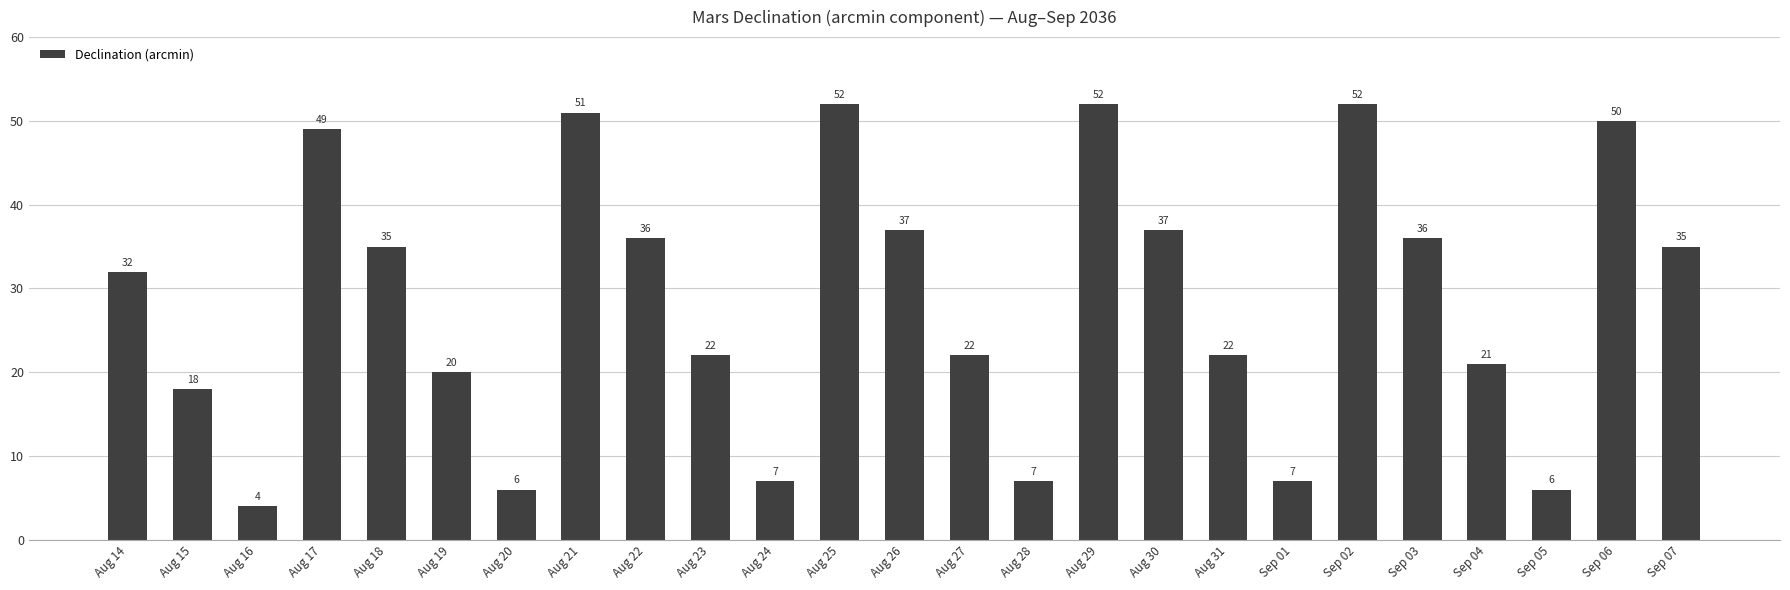

What is the sum of the values at Aug 15 and Sep 04?

39